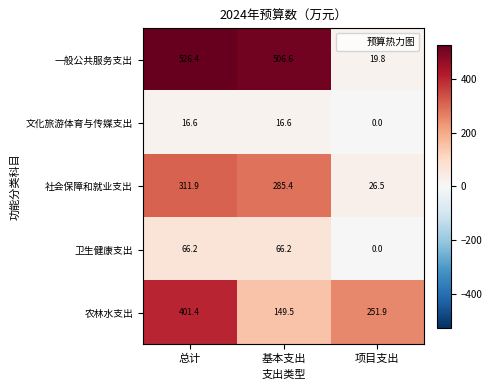

What is the total value across all series at 项目支出?

298.2